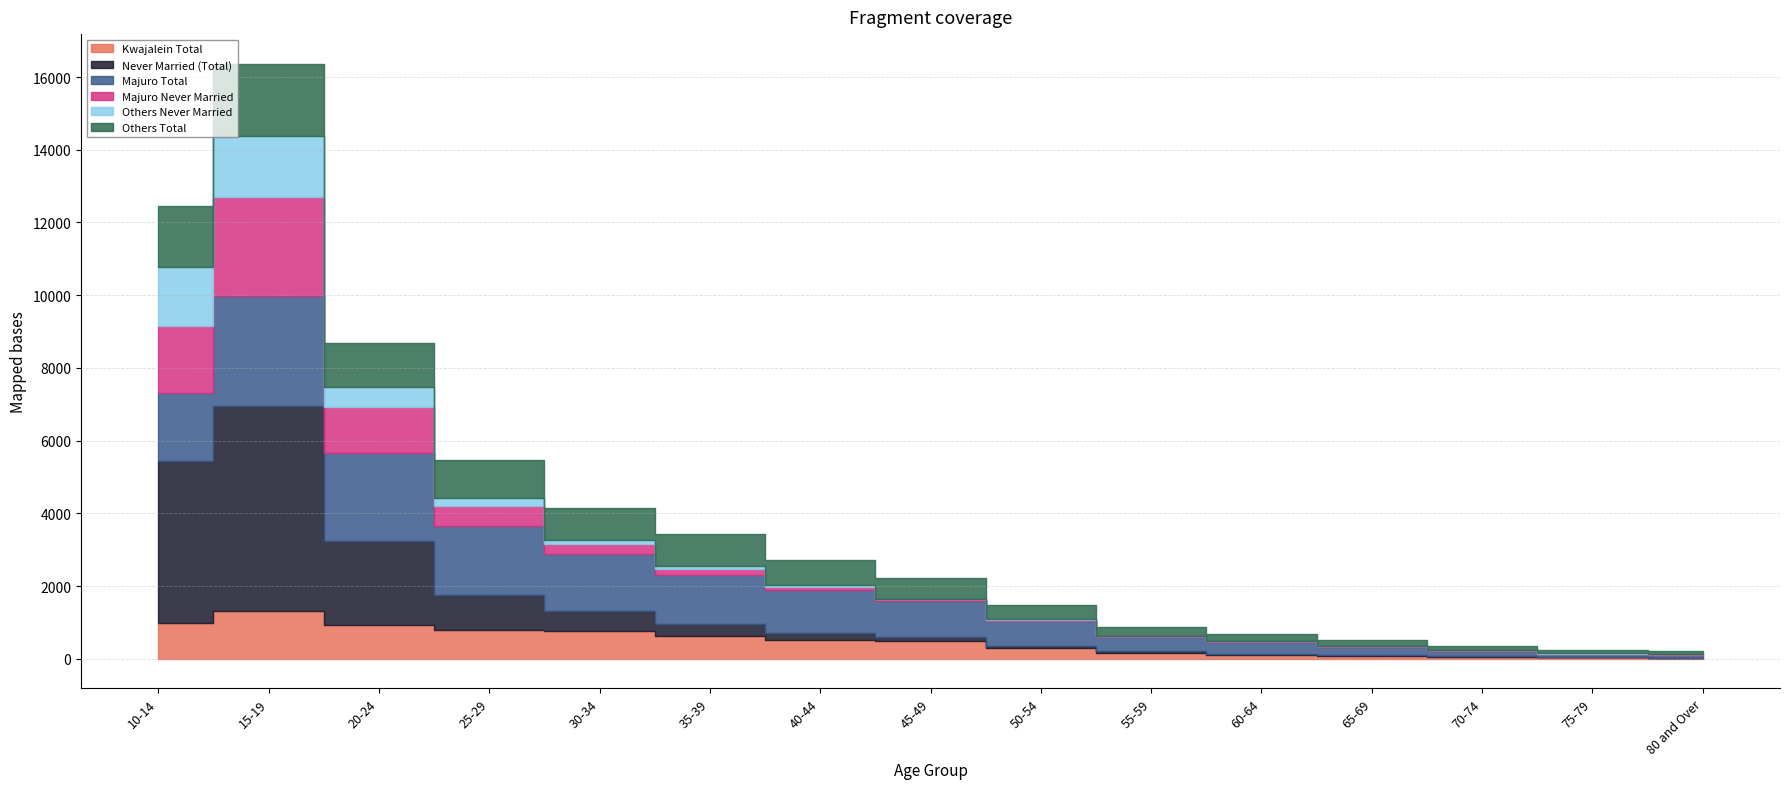

What is the minimum value shown in the chart?

3